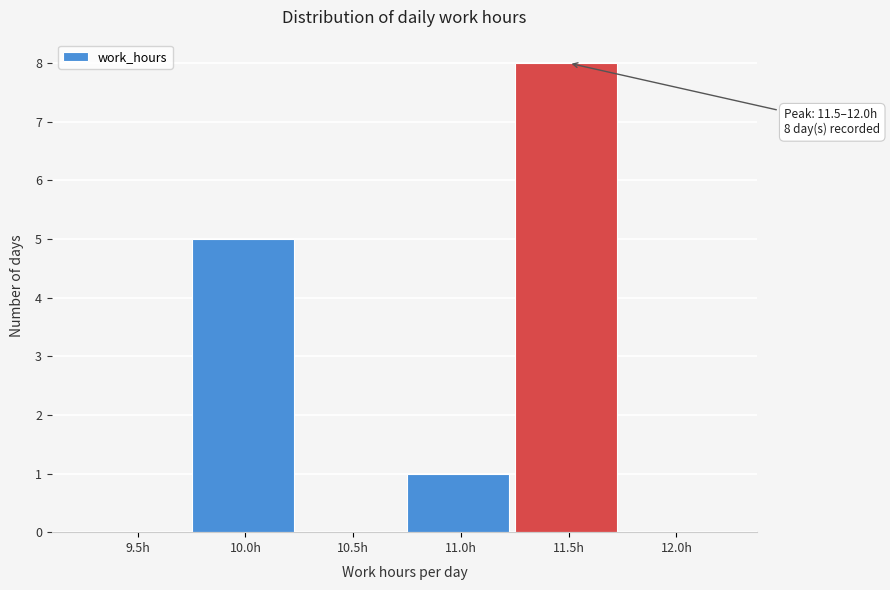

Reading left to right, extract all data points from this chart.

9.5h=0	10.0h=5	10.5h=0	11.0h=1	11.5h=8	12.0h=0